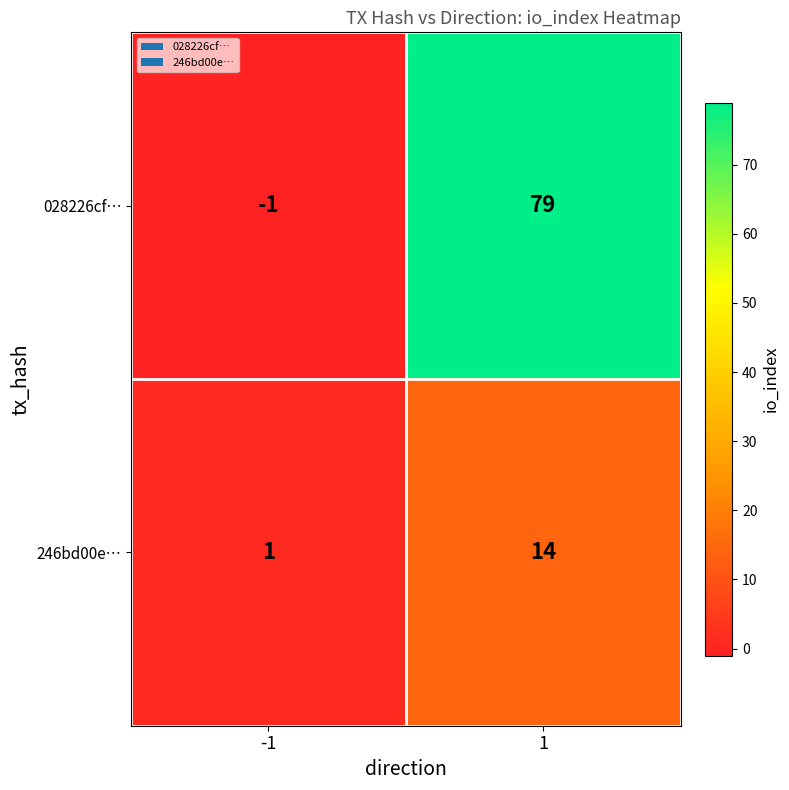

What is the minimum value shown in the chart?

-1